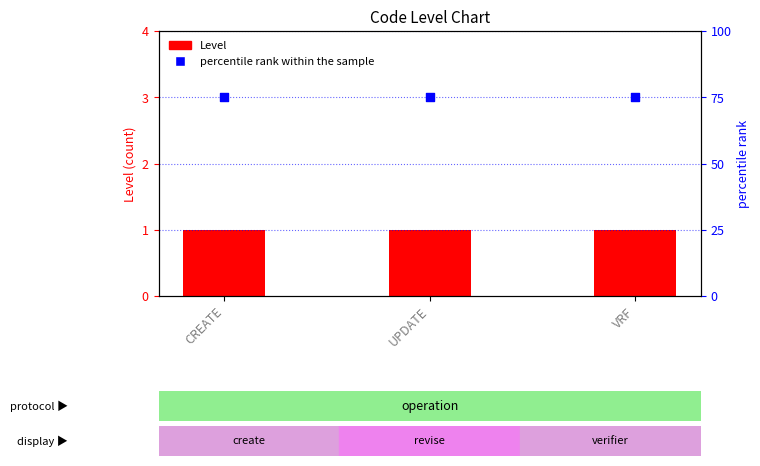

Is the value of Level at VRF greater than the value of percentile rank within the sample at CREATE?

No